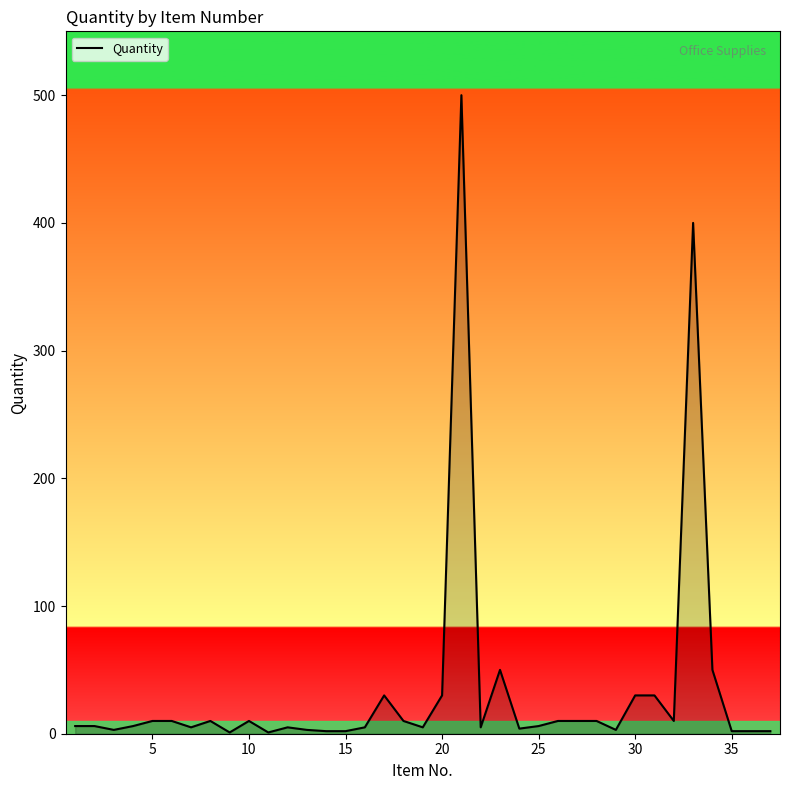

What is the greatest value displayed?

500